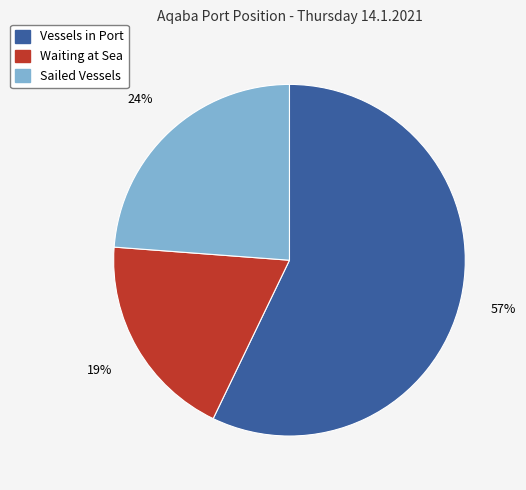

Which category has the smallest portion of the pie?

Waiting at Sea